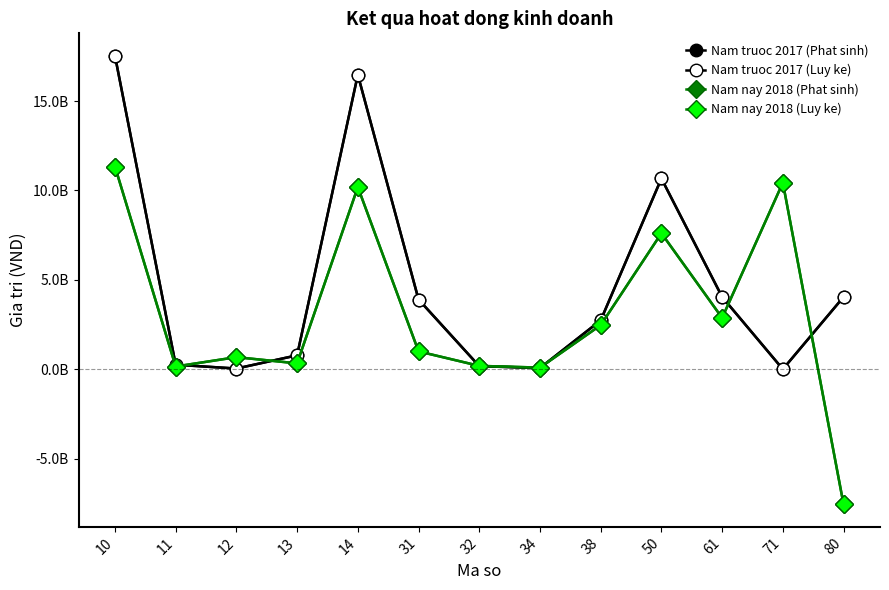

Reading left to right, extract all data points from this chart.

Nam truoc 2017 (Phat sinh): 10=17531005764	11=249694050	12=36042846	13=776352979	14=16468915889	31=3897822028	32=169040101	34=66000000	38=2731814614	50=10666329021	61=4040332187	71=0	80=4040332187
Nam truoc 2017 (Luy ke): 10=17531005764	11=249694050	12=36042846	13=776352979	14=16468915889	31=3897822028	32=169040101	34=66000000	38=2731814614	50=10666329021	61=4040332187	71=0	80=4040332187
Nam nay 2018 (Phat sinh): 10=11336212262	11=150260666	12=672514083	13=325508533	14=10187928980	31=994833762	32=185053924	34=88000000	38=2463938931	50=7604385645	61=2868987152	71=10433613644	80=-7564626492
Nam nay 2018 (Luy ke): 10=11336212262	11=150260666	12=672514083	13=325508533	14=10187928980	31=994833762	32=185053924	34=88000000	38=2463938931	50=7604385645	61=2868987152	71=10433613644	80=-7564626492